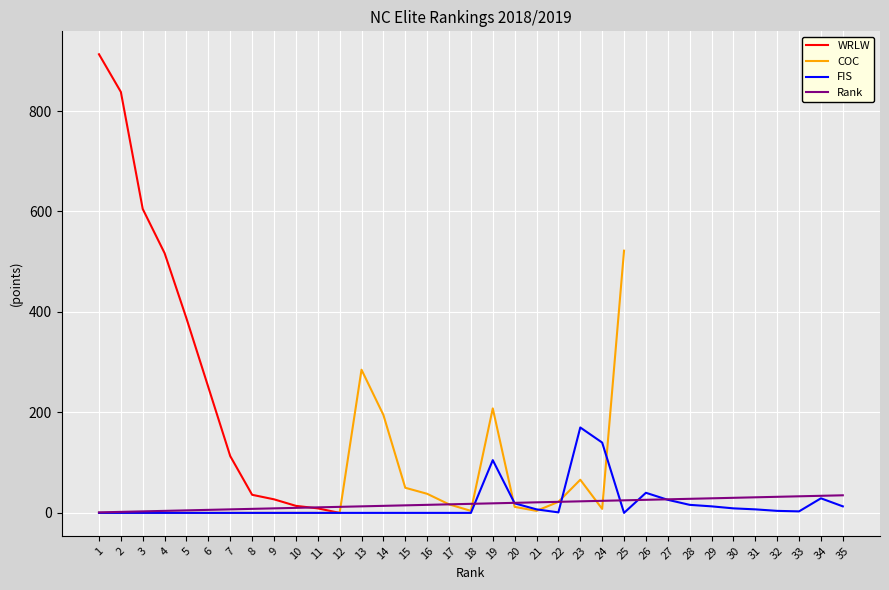

What is the difference between the second highest and second lowest values in the Rank series?

32.0